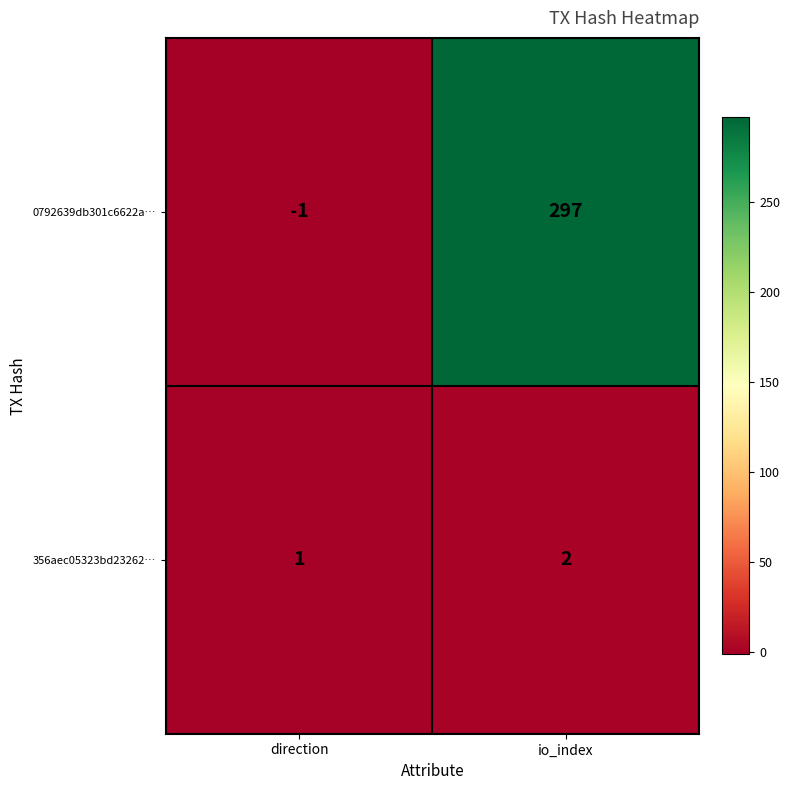

What is the sum of the 0792639db301c6622a… values at direction and io_index?

296